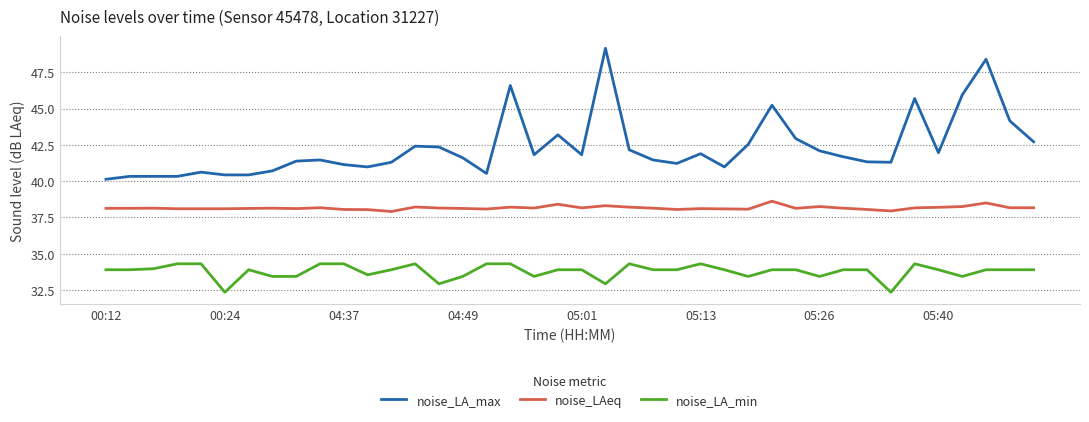

Which series has the largest range (max minus min)?

noise_LA_max